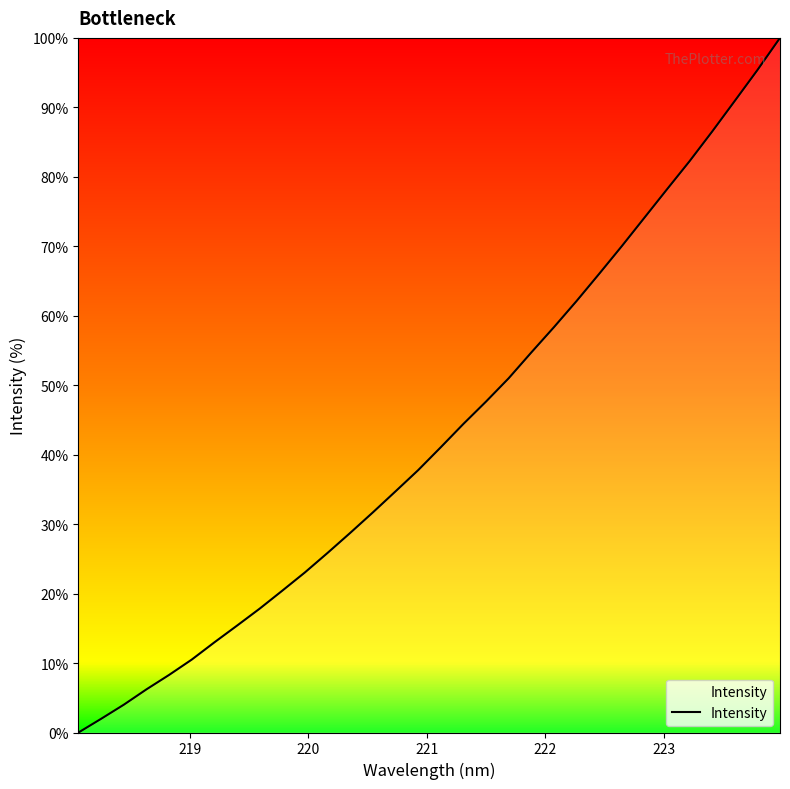

What is the maximum value shown in the chart?

100.0